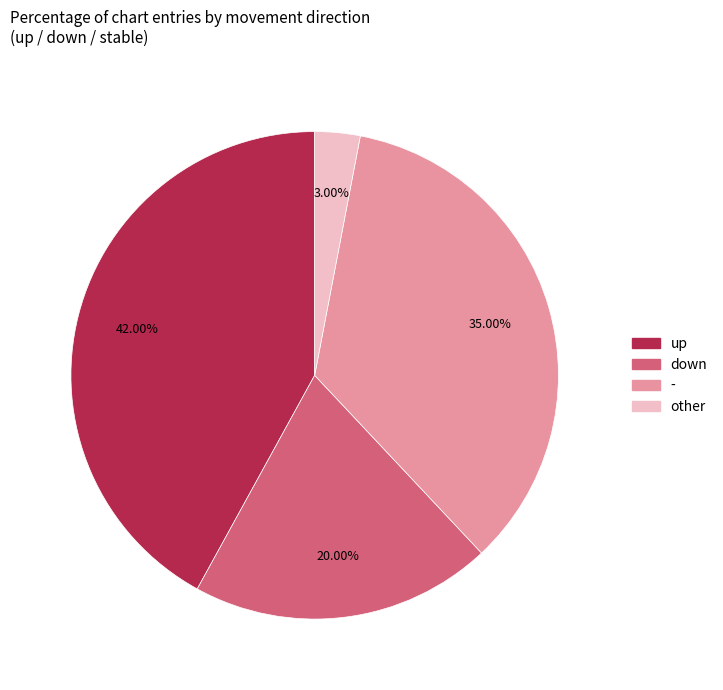

Rank the categories by value from highest to lowest.

up, -, down, other